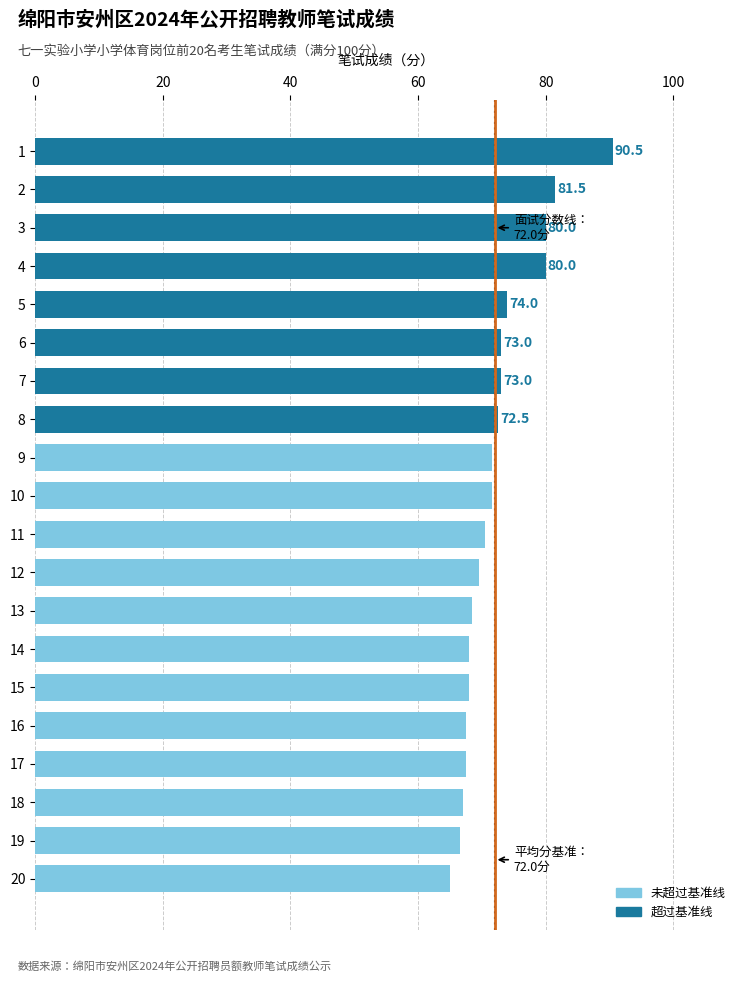

What is the greatest value displayed?

90.5